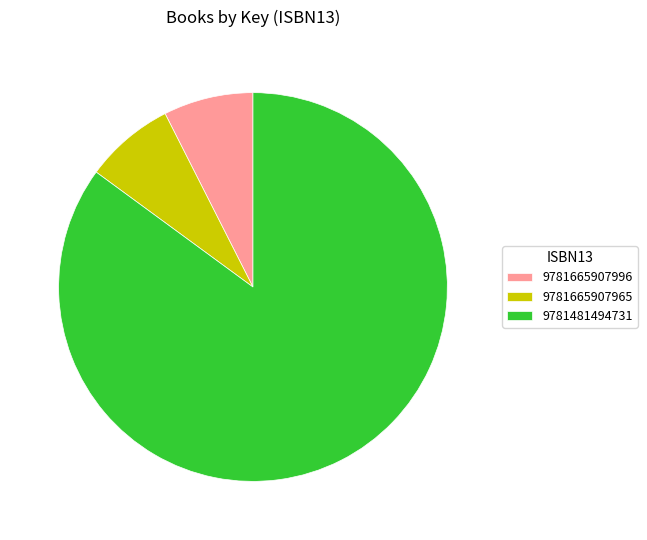

Do 9781481494731 and 9781665907996 together represent more than half of the pie?

Yes